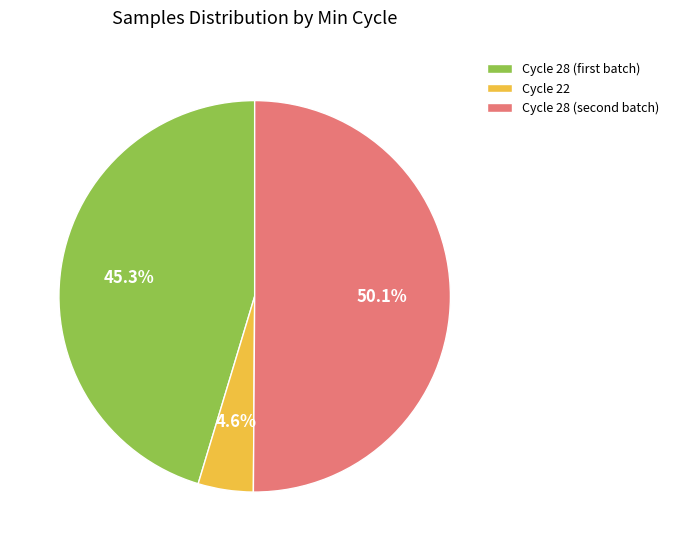

Rank the categories by value from lowest to highest.

Cycle 22, Cycle 28 (first batch), Cycle 28 (second batch)